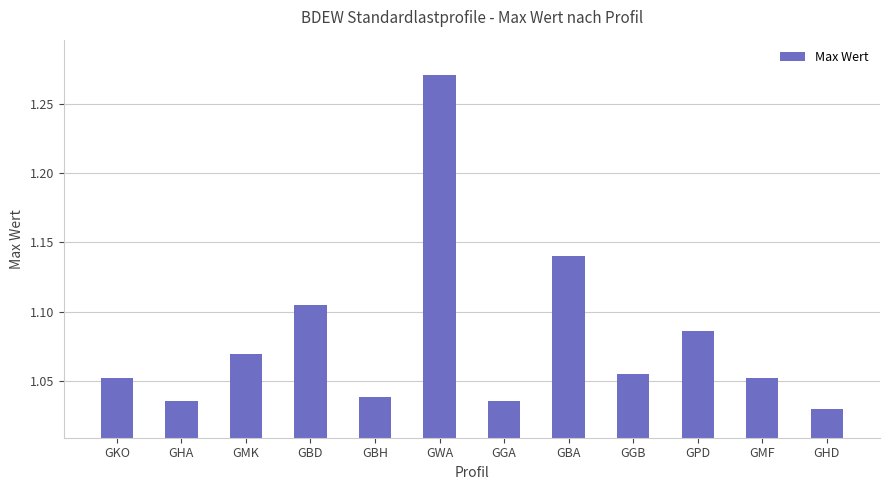

At which category does the chart reach its peak across all series?

GWA